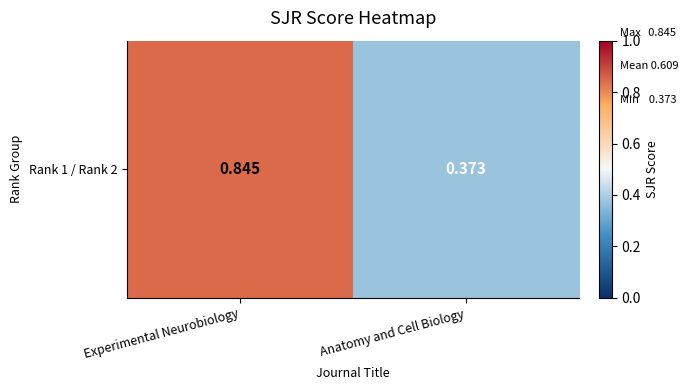

Which category has the highest value across all series?

Experimental Neurobiology